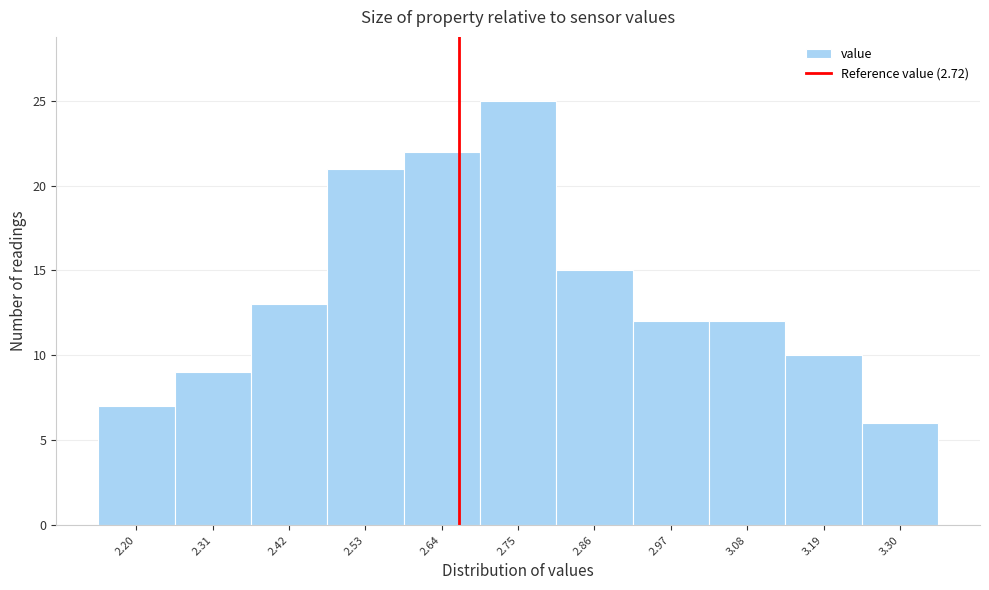

Reading left to right, what are all the values shown in this chart?

2.20=7	2.31=9	2.42=13	2.53=21	2.64=22	2.75=25	2.86=15	2.97=12	3.08=12	3.19=10	3.30=6